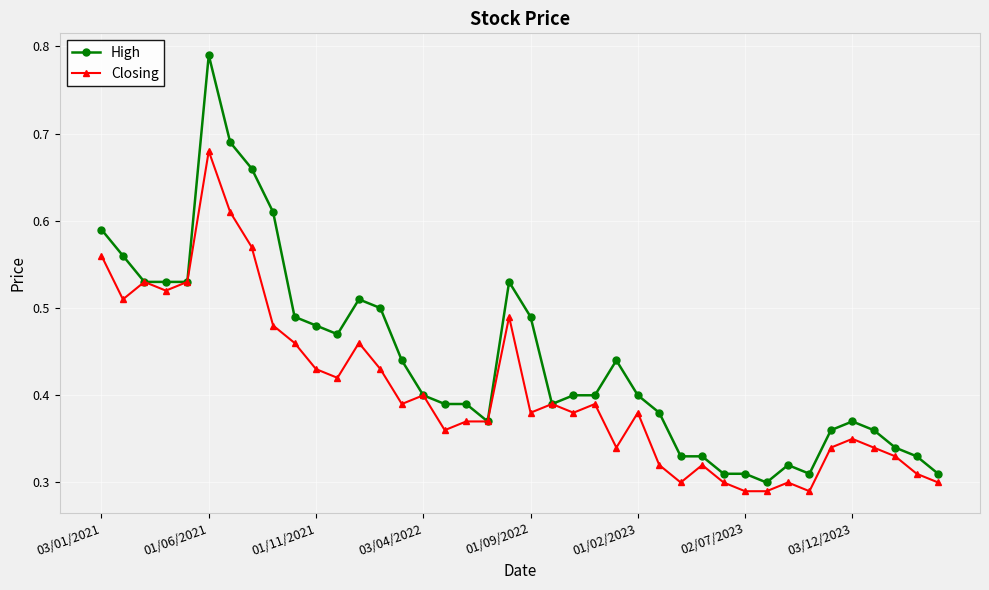

Which series has the largest range (max minus min)?

High